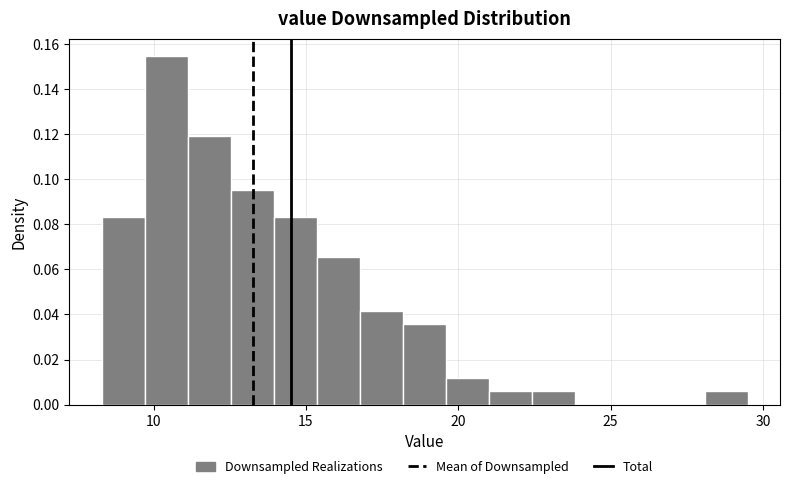

Read against the x-axis, roughly where is the centre of the tallest bar?

10.5